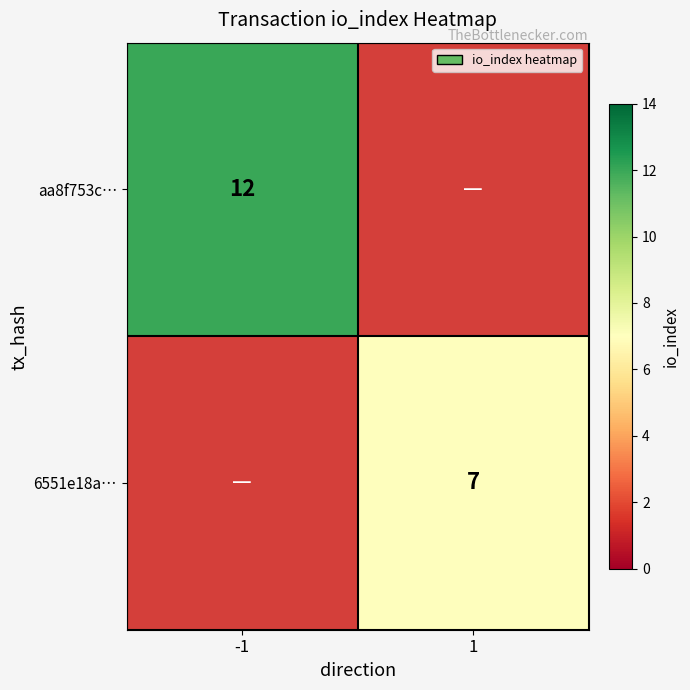

The value of aa8f753c… at -1 is 20. True or false?

False